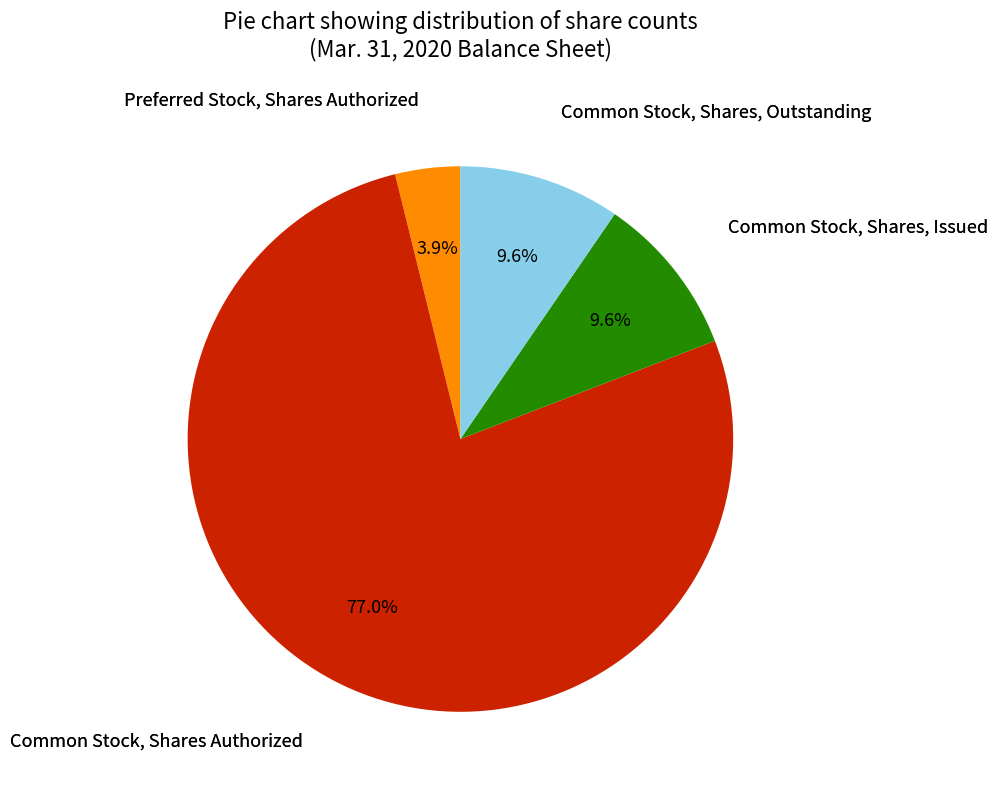

To the nearest percent, what portion does Common Stock, Shares Authorized represent?

77%